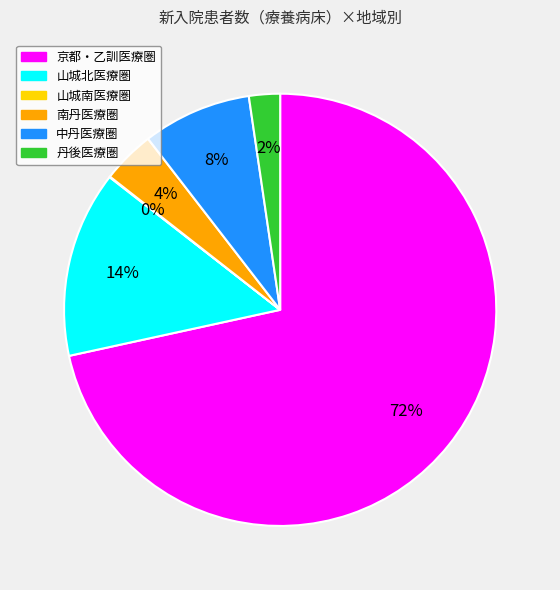

Between 中丹医療圏 and 南丹医療圏, which is larger?

中丹医療圏